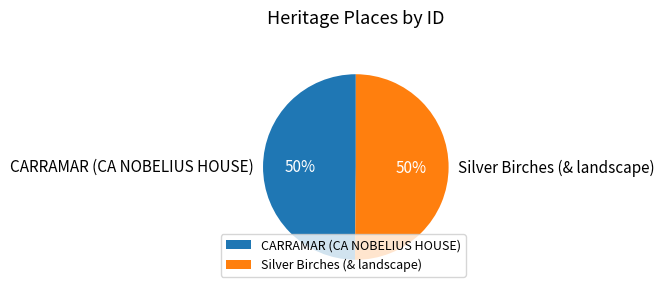

What is the ratio of the value at CARRAMAR (CA NOBELIUS HOUSE) to the value at Silver Birches (& landscape)?

1.0